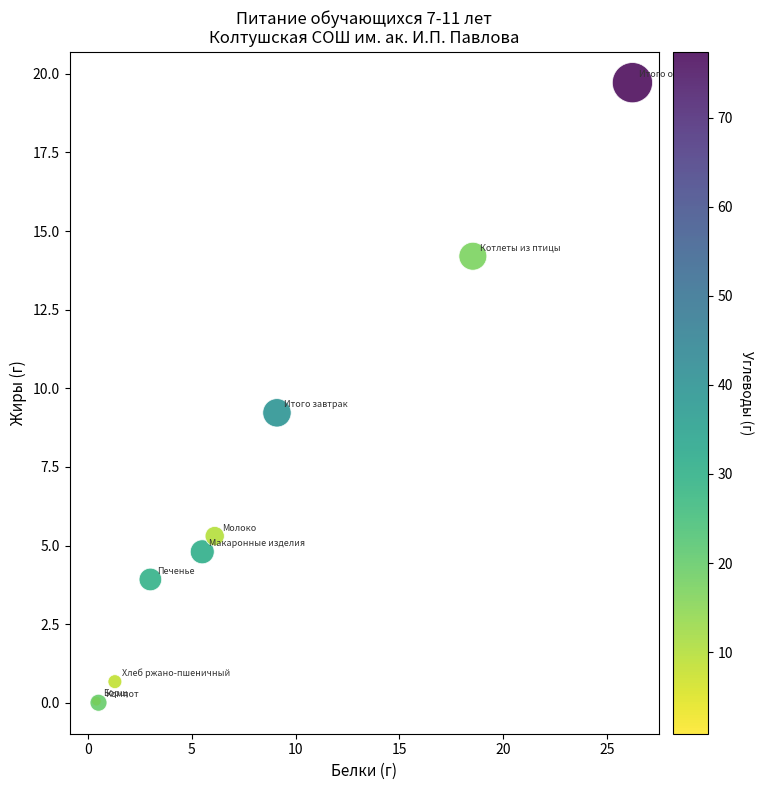

What Y value in the scatter plot is closest to 9?

9.2